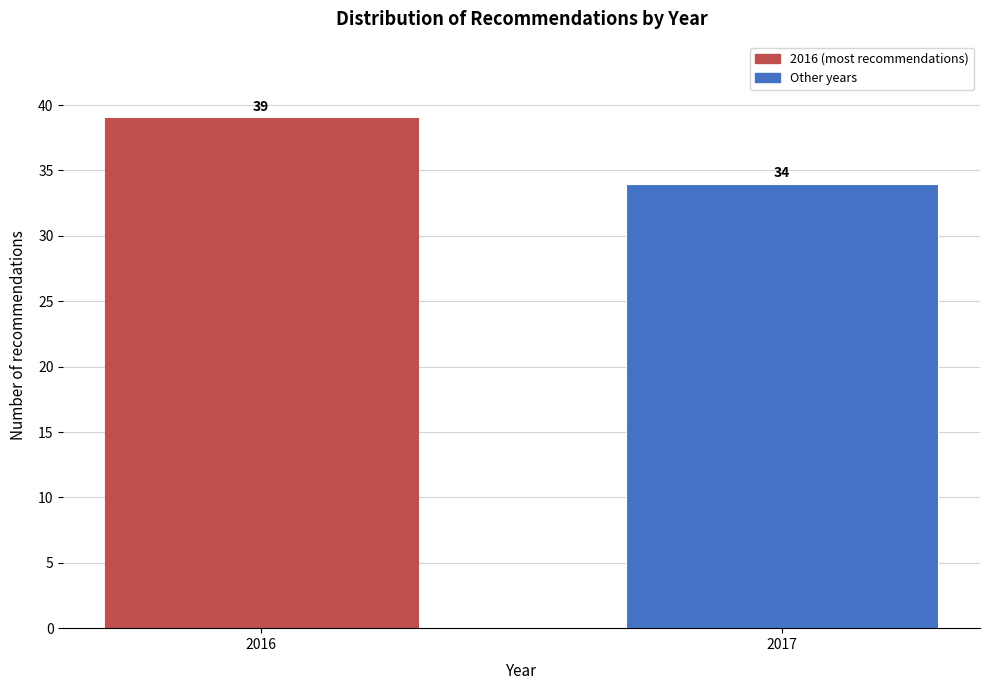

Reading left to right, list all the values displayed in this chart.

2016=39	2017=34